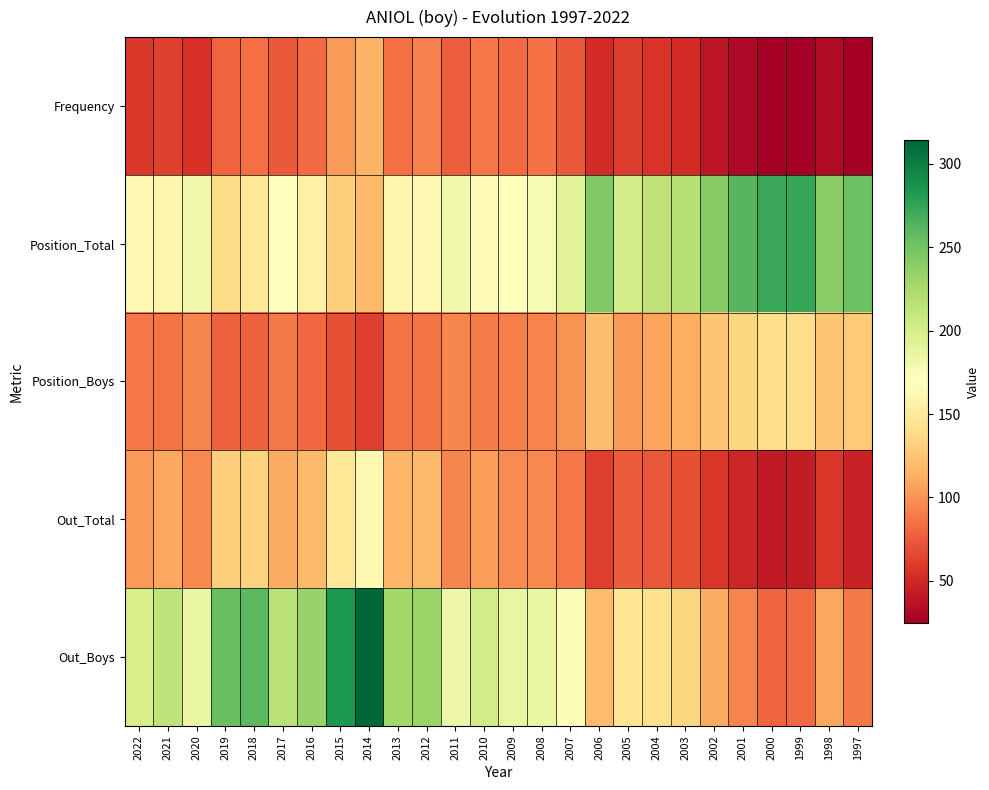

What is the total value across all series at 2012?

691